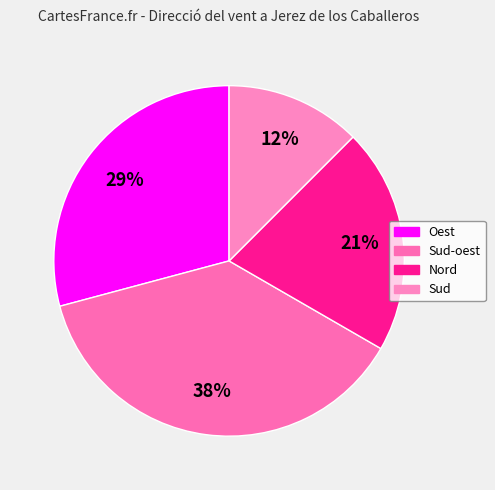

Count the number of slices in the pie.

4